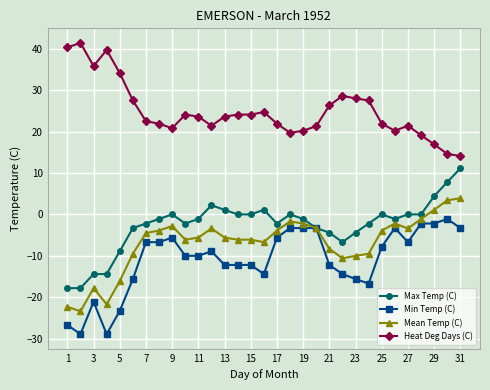

What is the highest value of the Min Temp (C) series?

-1.1